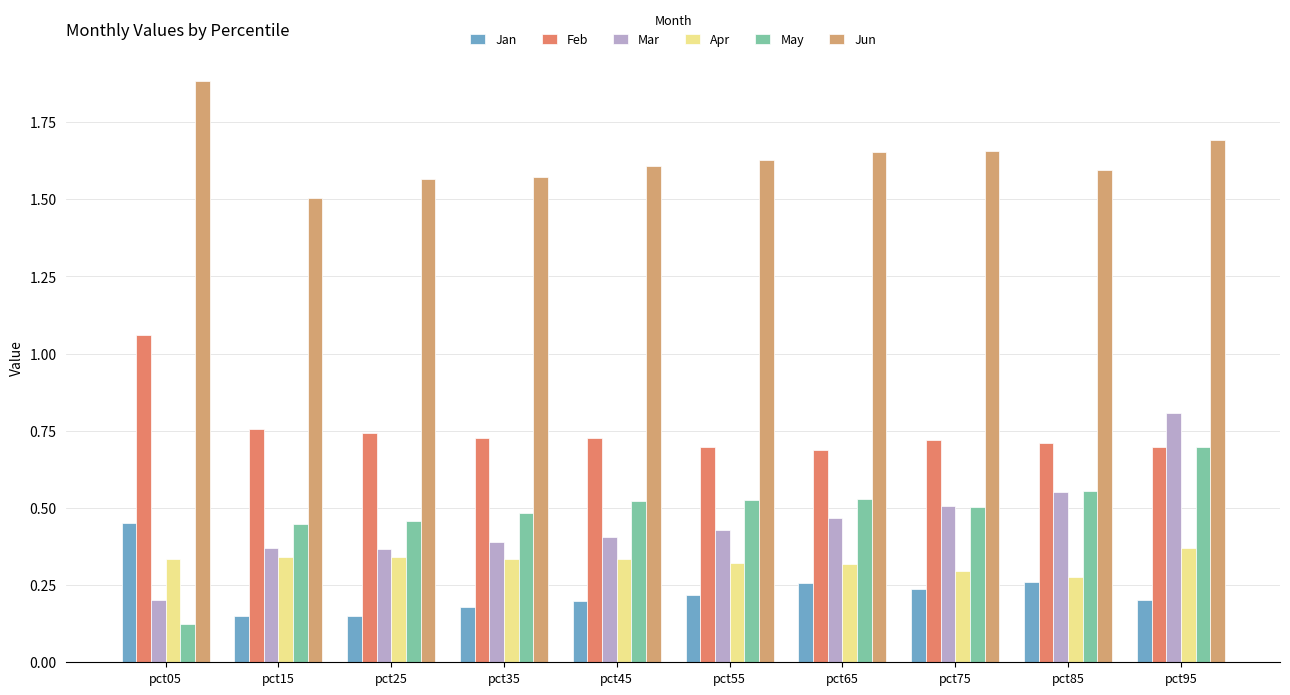

How many bars are there in each group?

6